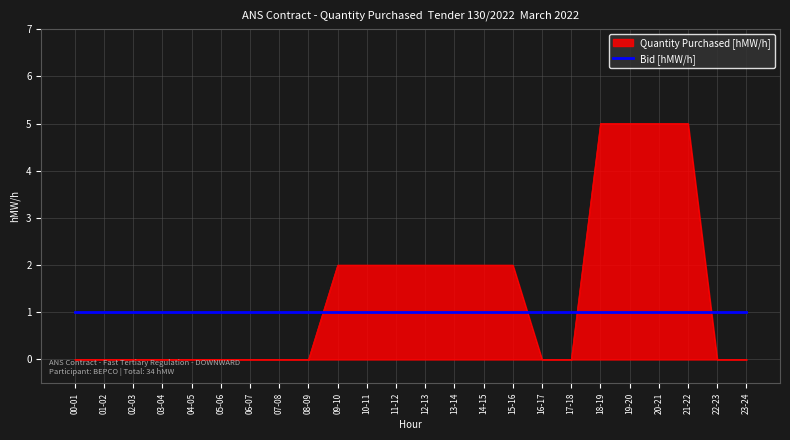

What position from the left is 17-18?

18